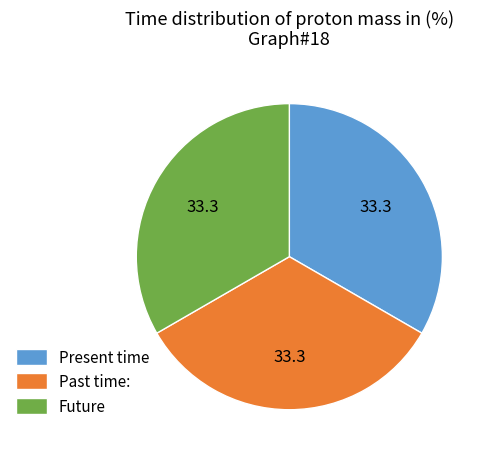

Do Present time and Past time: together represent more than half of the pie?

Yes